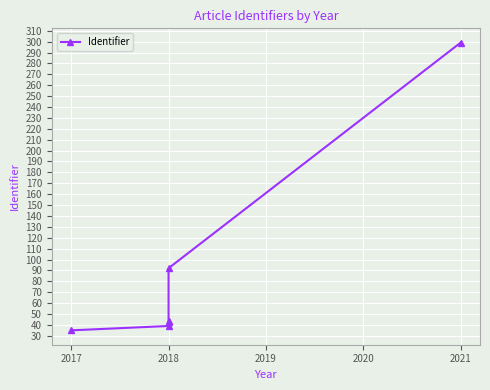

Is this an area chart (filled region under the line)?

No